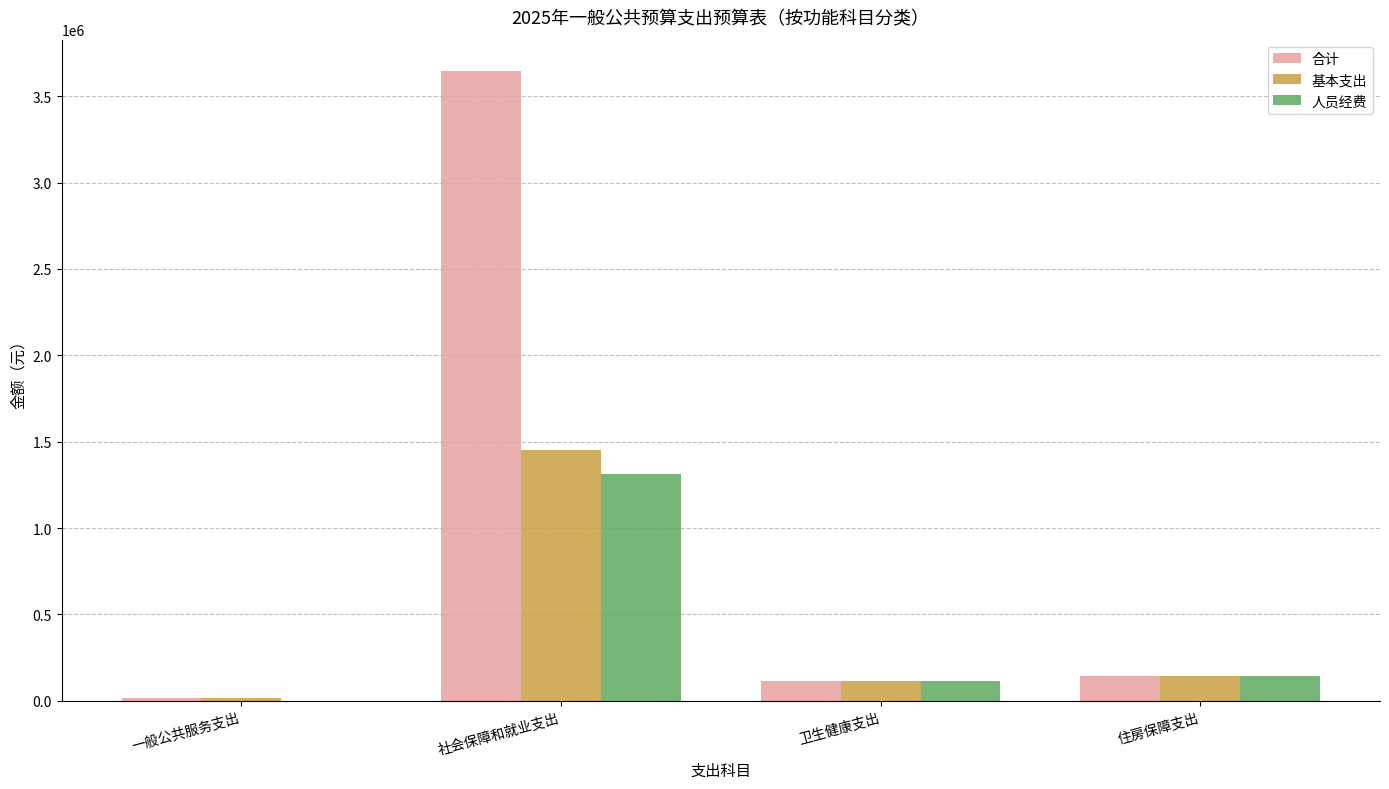

What value does the 人员经费 series have at 社会保障和就业支出?

1315426.5